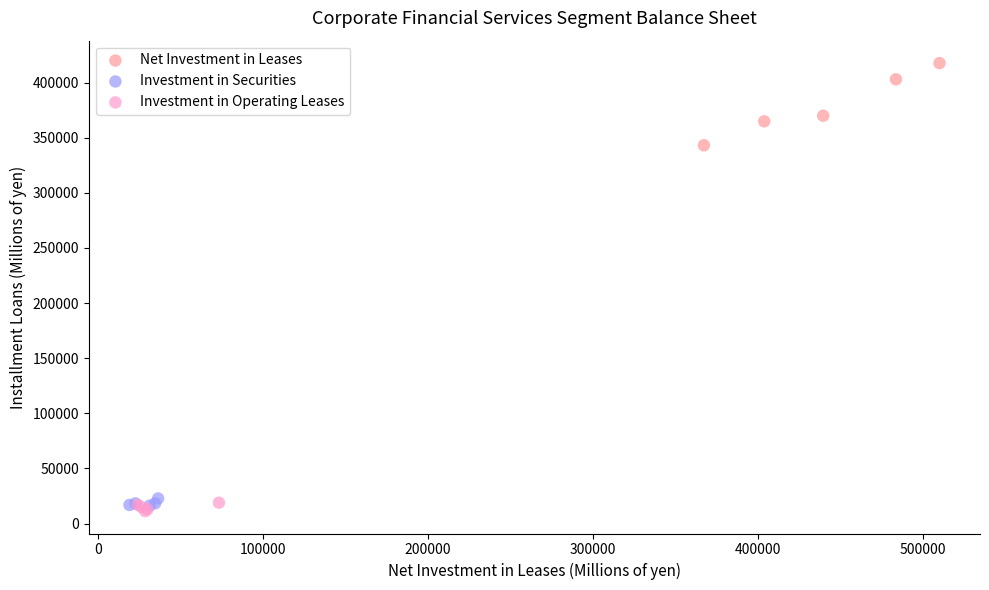

Which series reaches the minimum Y coordinate?

Investment in Operating Leases